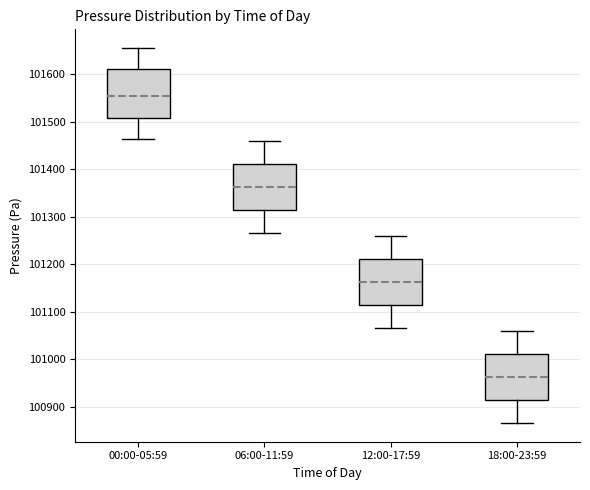

Reading left to right, transcribe this box plot: for each box, give where its median line is, the range the box spans, and where its two whiskers end, as read against the y-axis. The values are not printed on the chart, so give them approximately, as read against the axis.

00:00-05:59: median 101550, box 101510 to 101610, whiskers 101460 to 101650
06:00-11:59: median 101360, box 101310 to 101410, whiskers 101270 to 101460
12:00-17:59: median 101160, box 101110 to 101210, whiskers 101070 to 101260
18:00-23:59: median 100960, box 100910 to 101010, whiskers 100870 to 101060